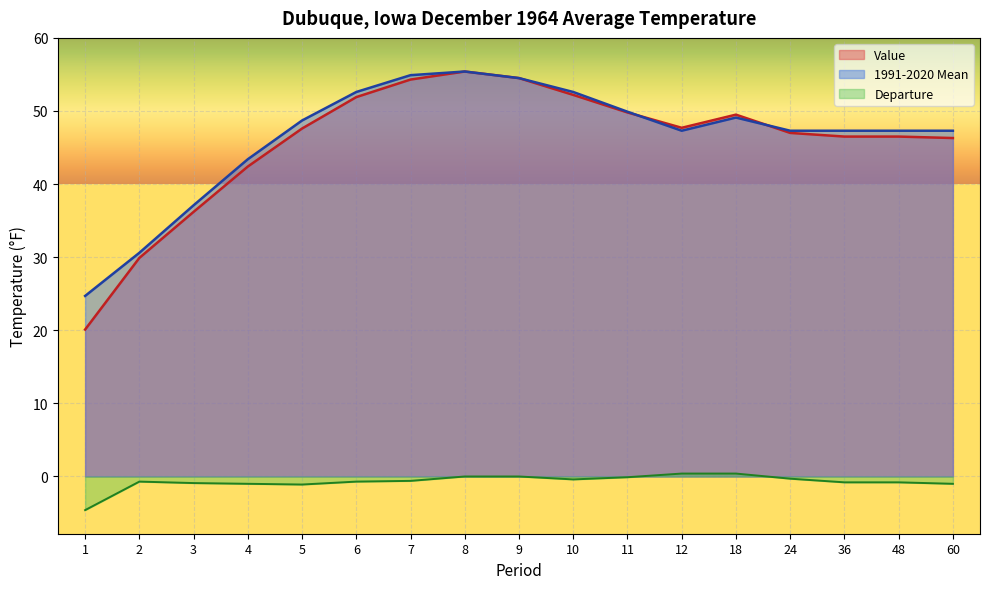

What is the smallest value displayed?

-4.6